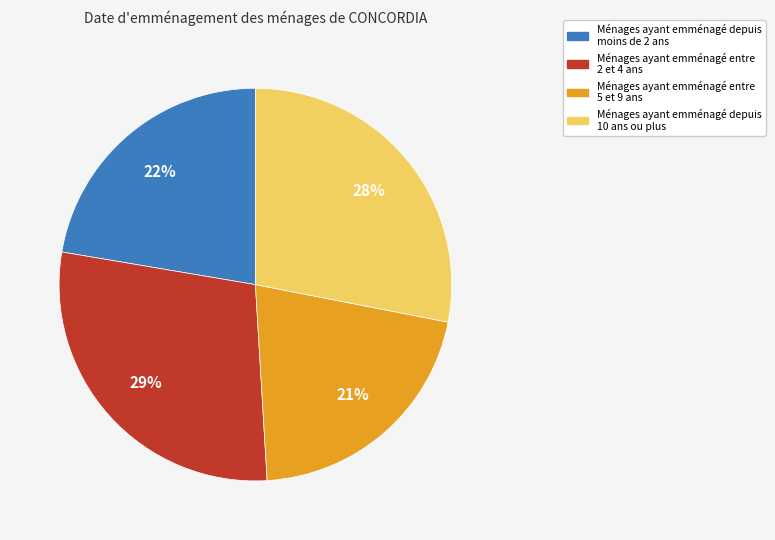

Is there a majority slice in this chart?

No